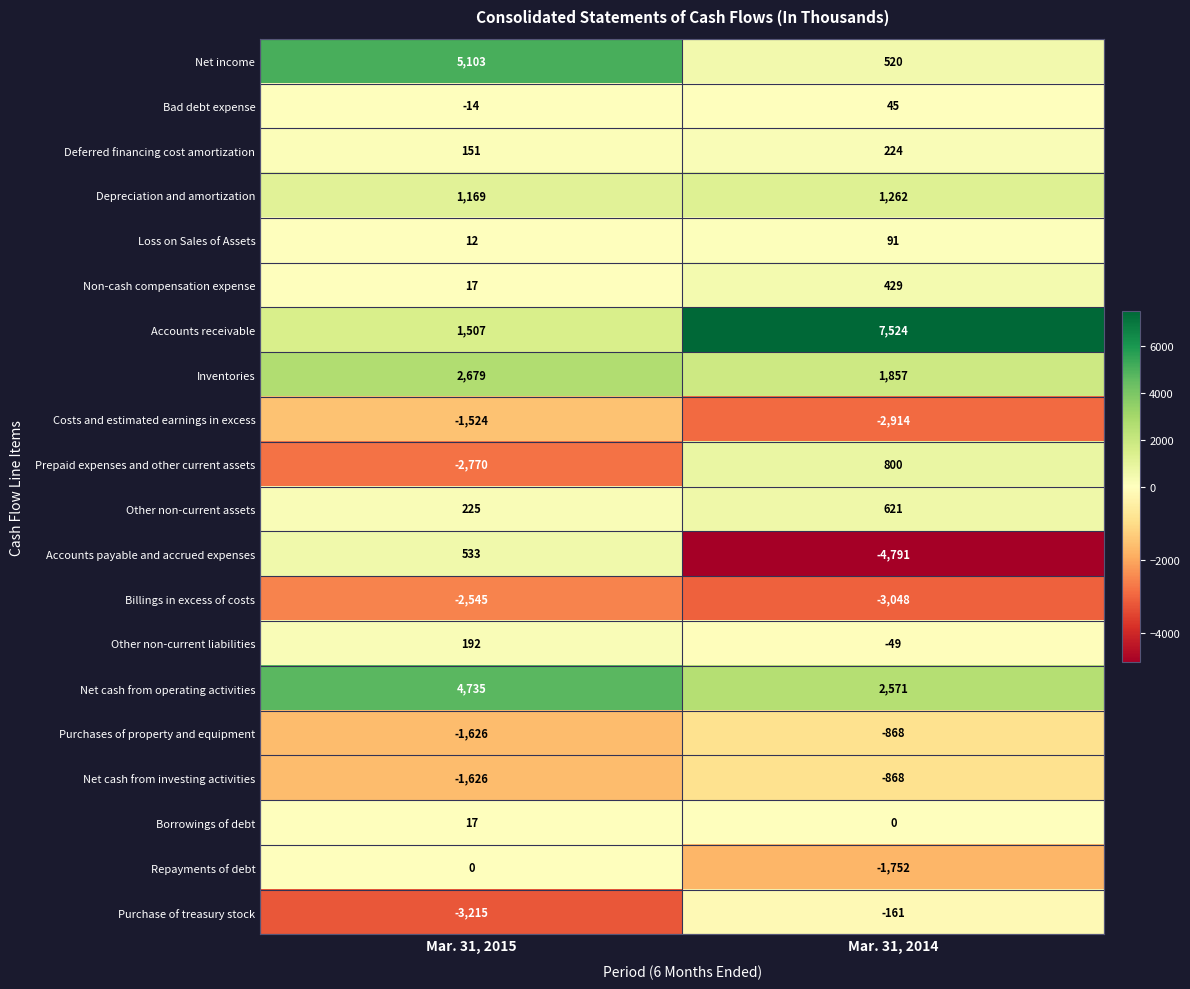

Is it true that Borrowings of debt equals 17 at Mar. 31, 2015?

True